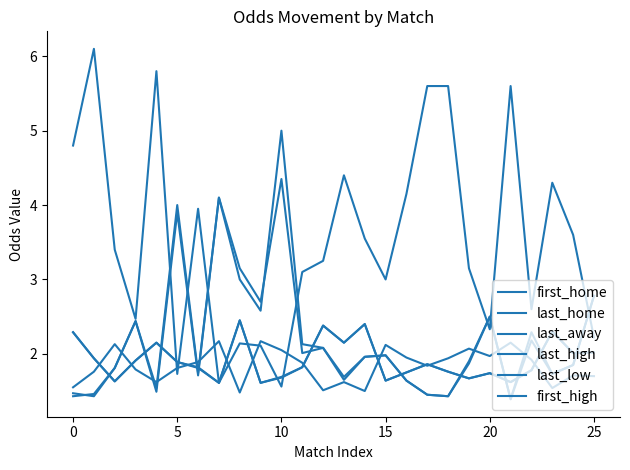

What is the difference between the maximum and minimum values in the last_high series?

0.8